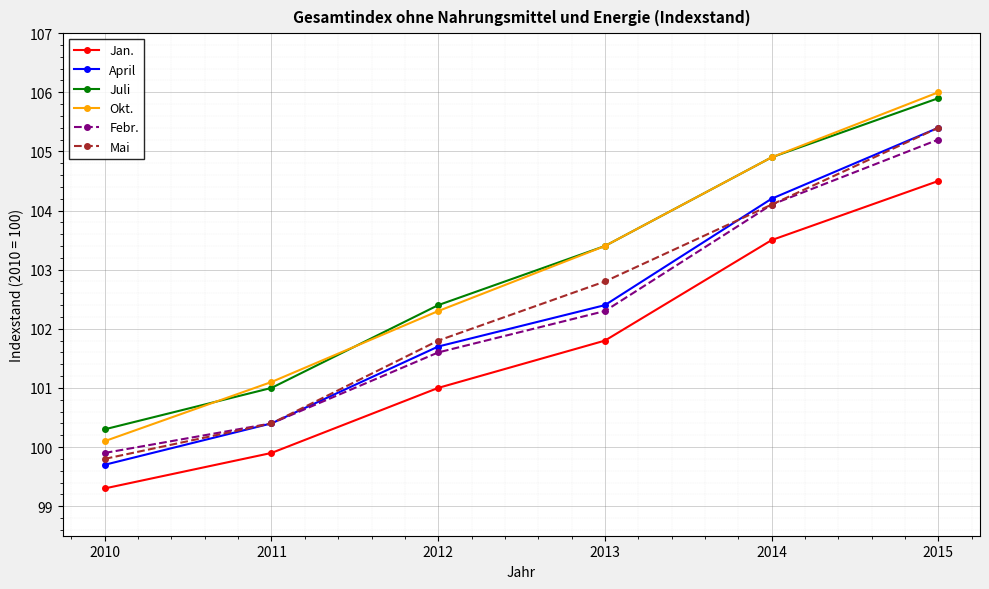

Which series has the largest range (max minus min)?

Okt.